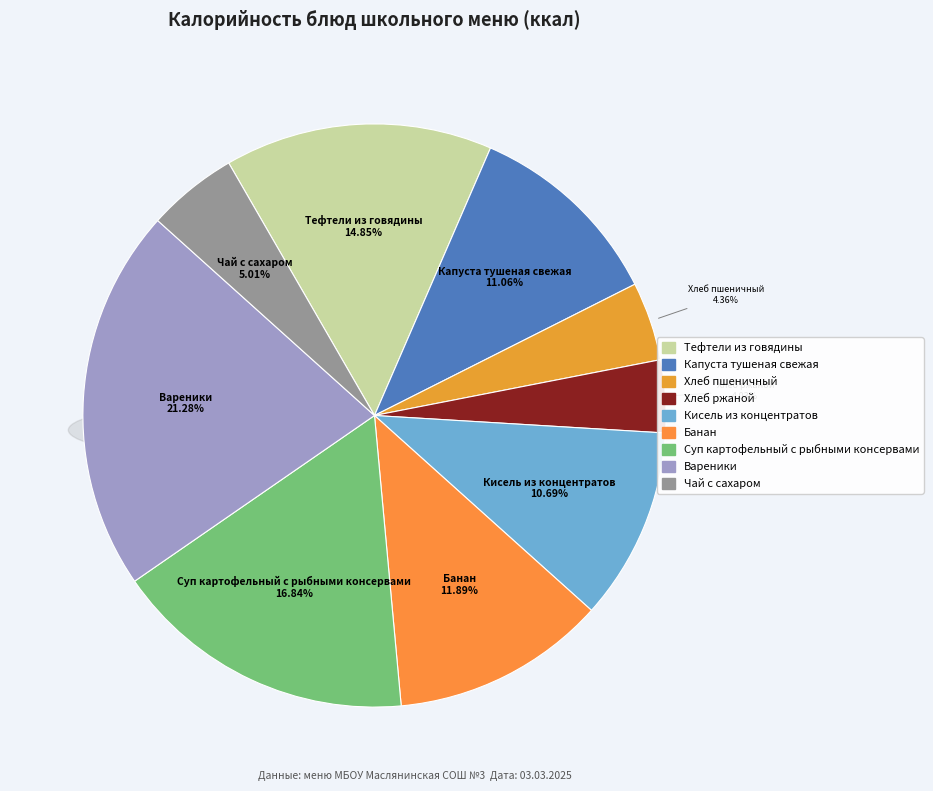

To the nearest percent, what is the average slice percentage?

11%